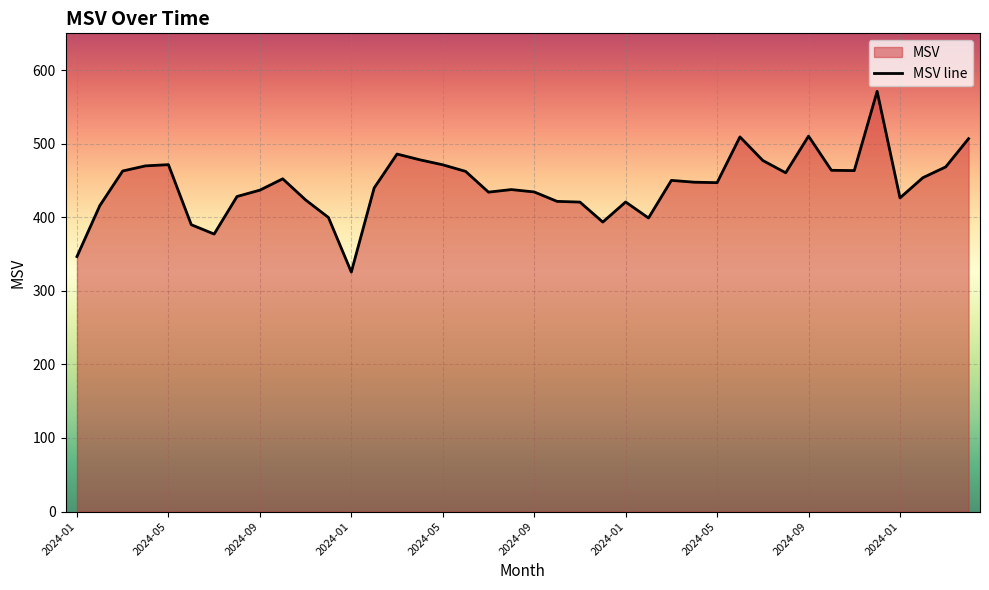

What is the label of the 37th point from the right?

2024-04